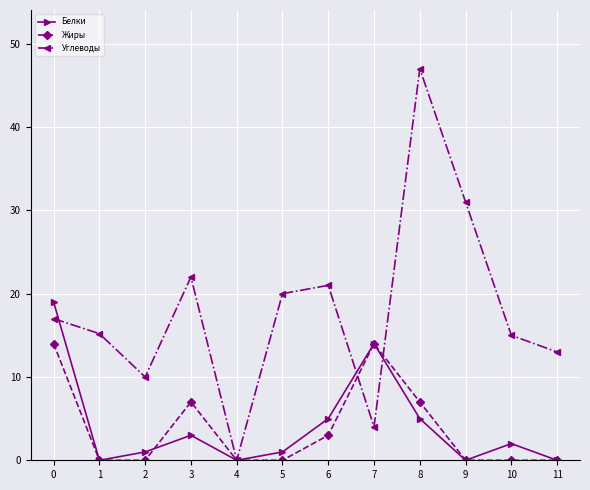

True or false: Углеводы has more than 2 interior local peaks.

True